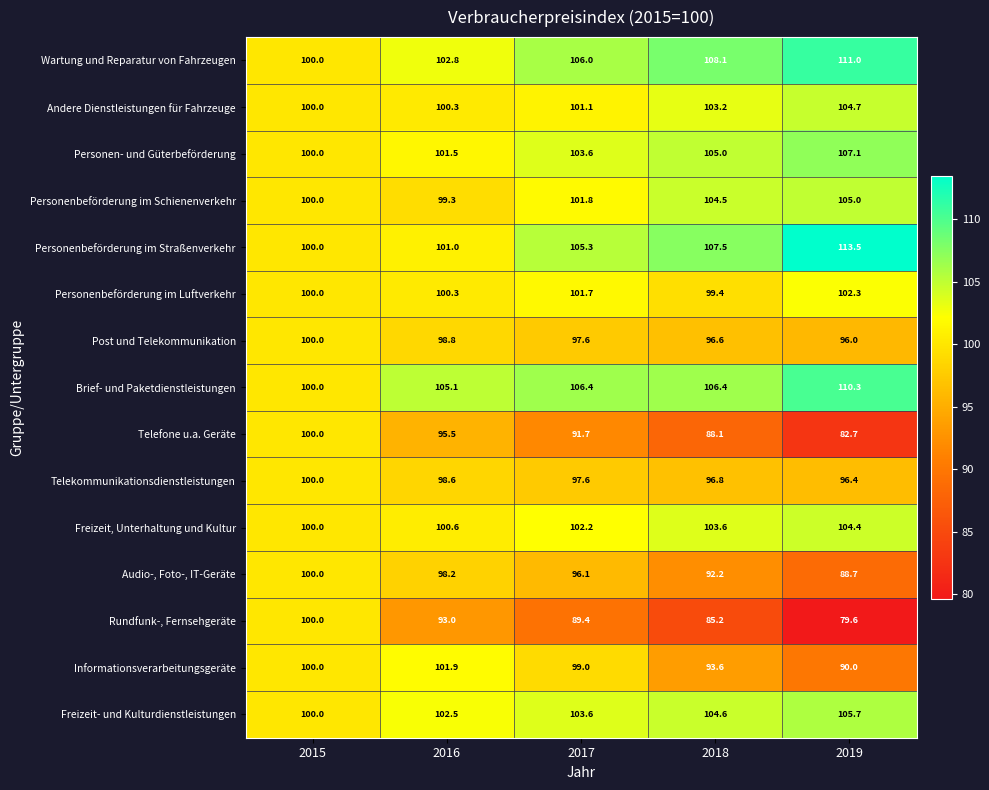

List the labels in order of Telekommunikationsdienstleistungen value, largest first.

2015, 2016, 2017, 2018, 2019